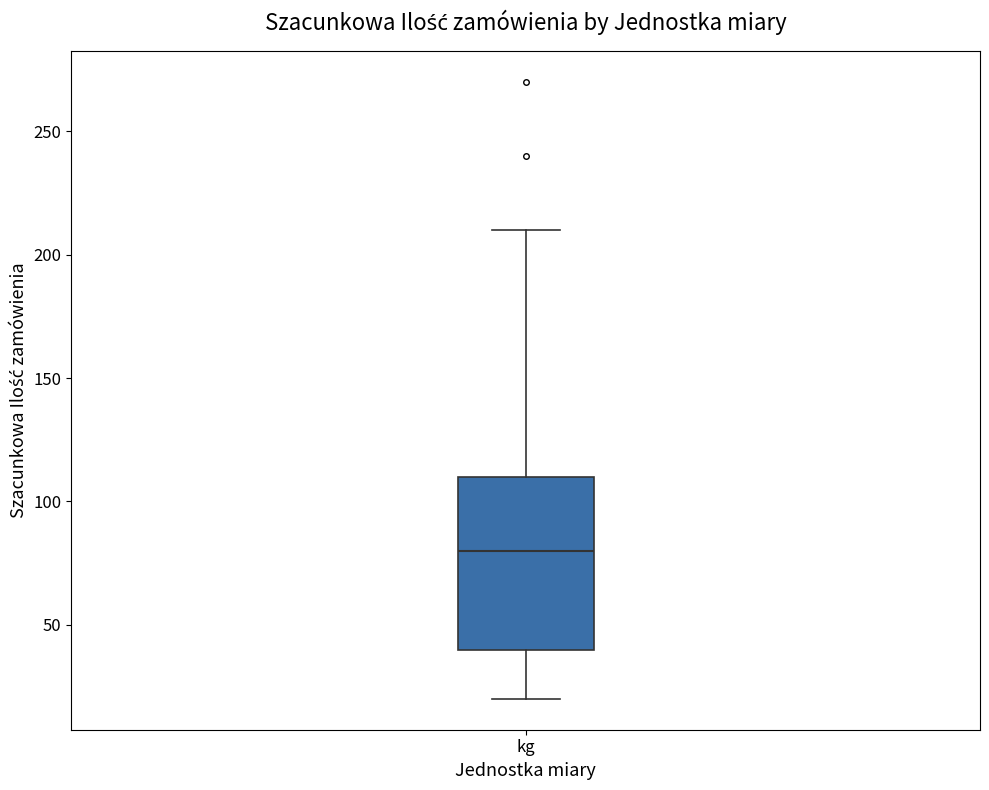

Read this box plot against the y-axis: the position of the median line, the range covered by the box, and the ends of both whiskers. The values are not printed on the chart, so give them approximately, as read against the axis.

median 80, box 40 to 110, whiskers 20 to 210